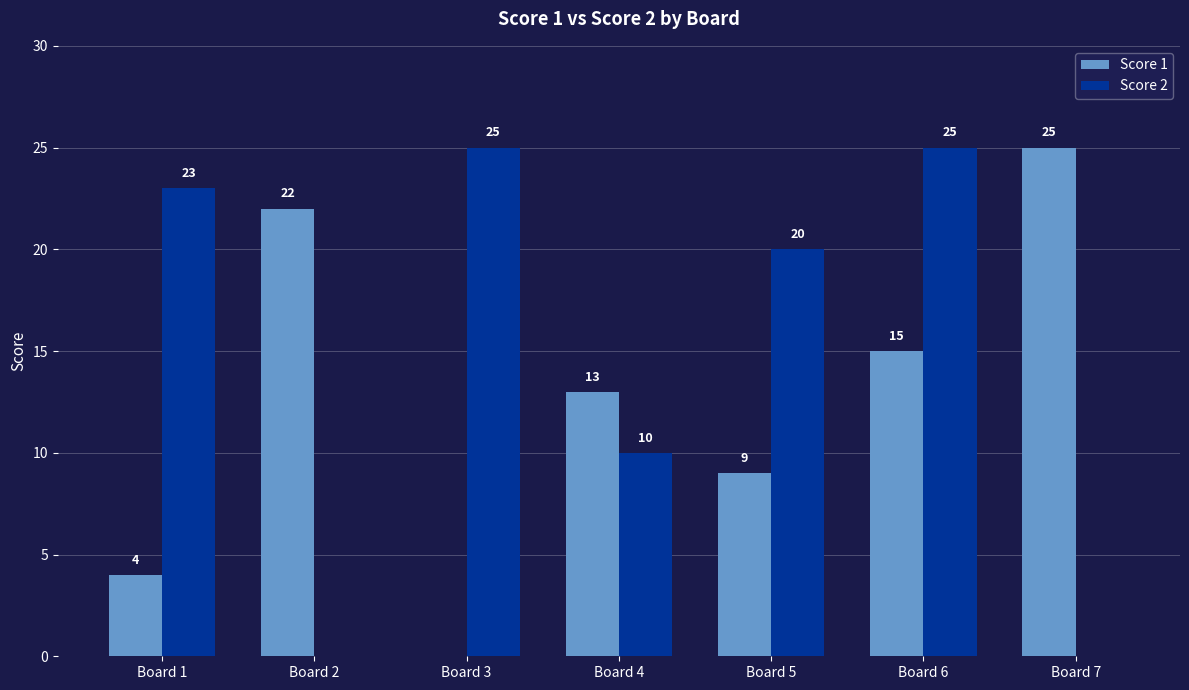

How many categories are shown in the chart?

7